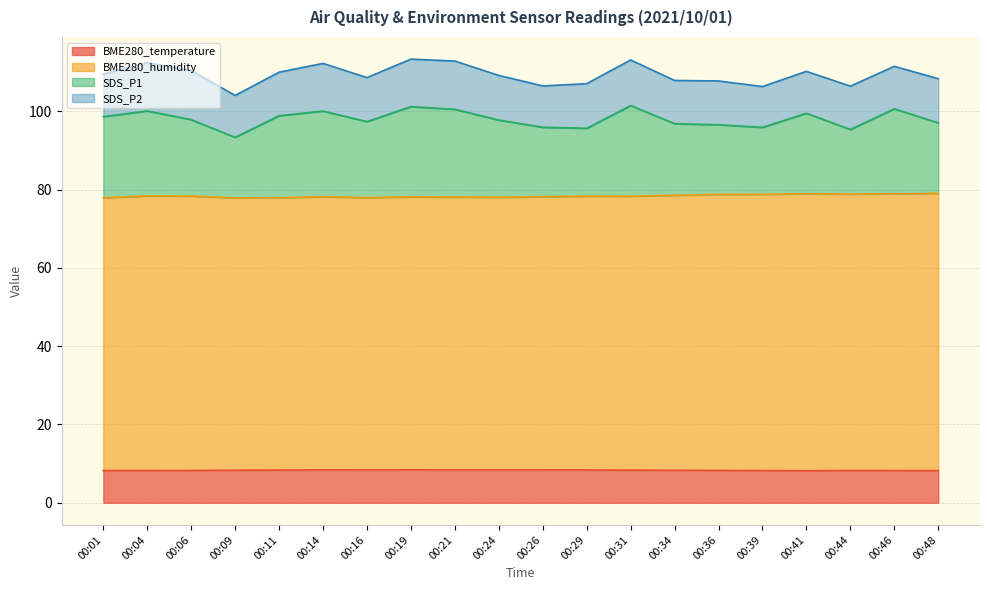

How many interior local peaks does the BME280_humidity series have?

5